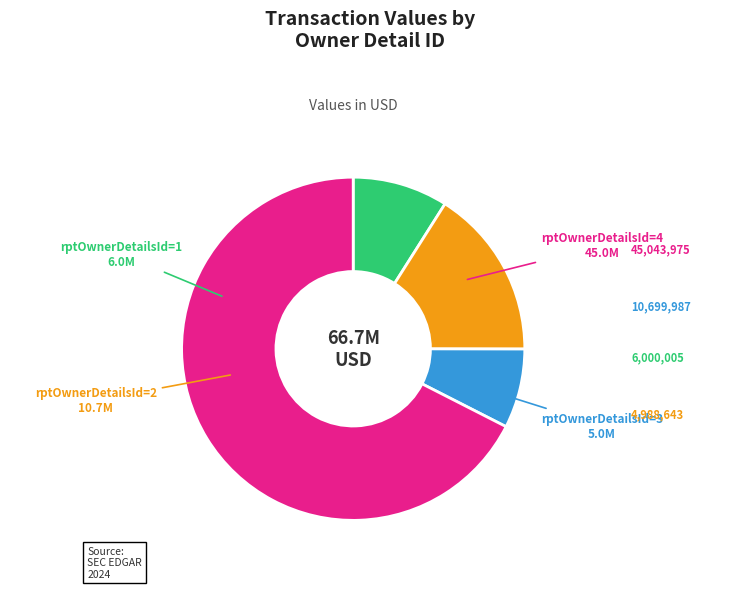

Is there any slice that represents more than half of the pie?

Yes